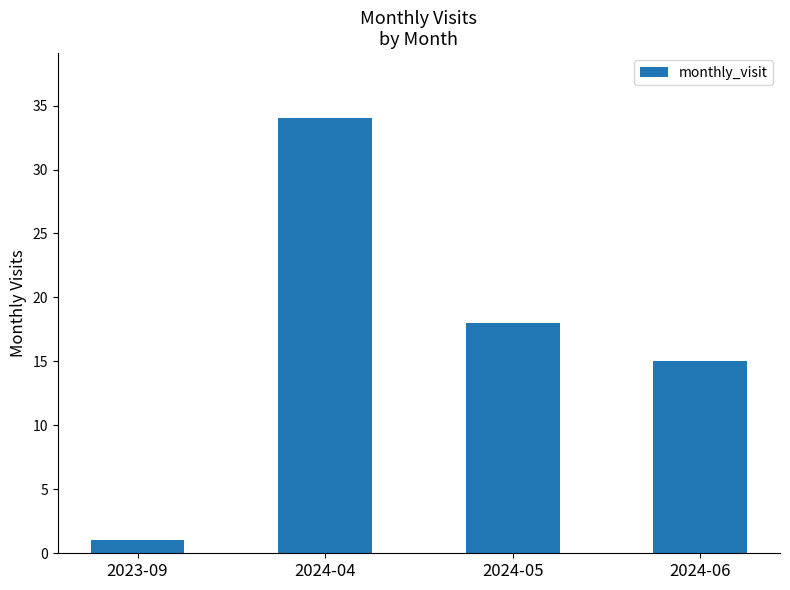

What is the minimum value shown in the chart?

1